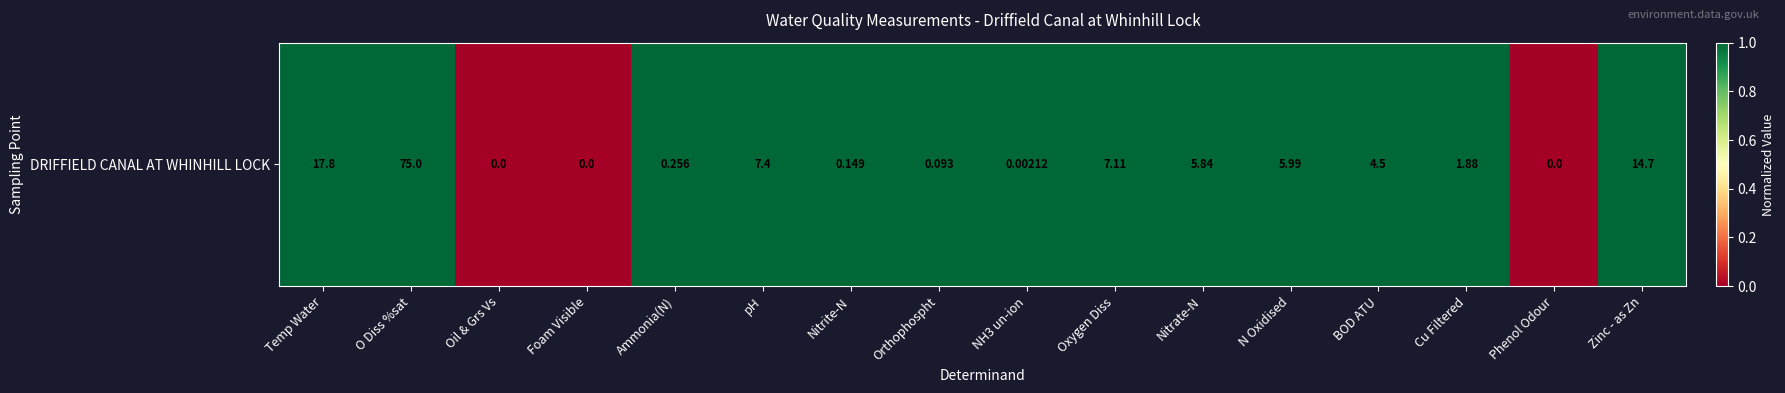

What is the sum of all values?

13